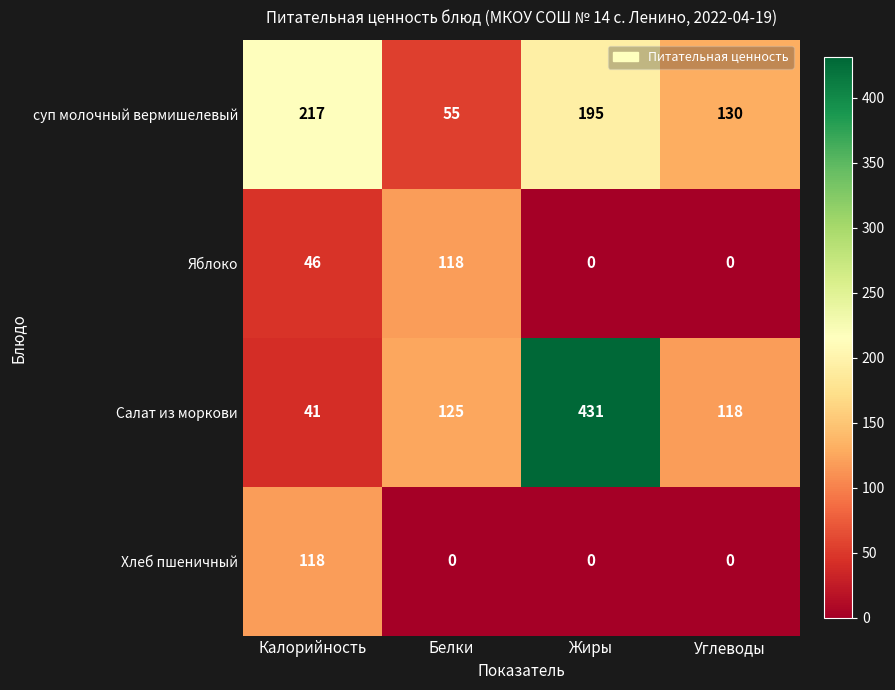

Which category has the highest value in the Яблоко series?

Белки